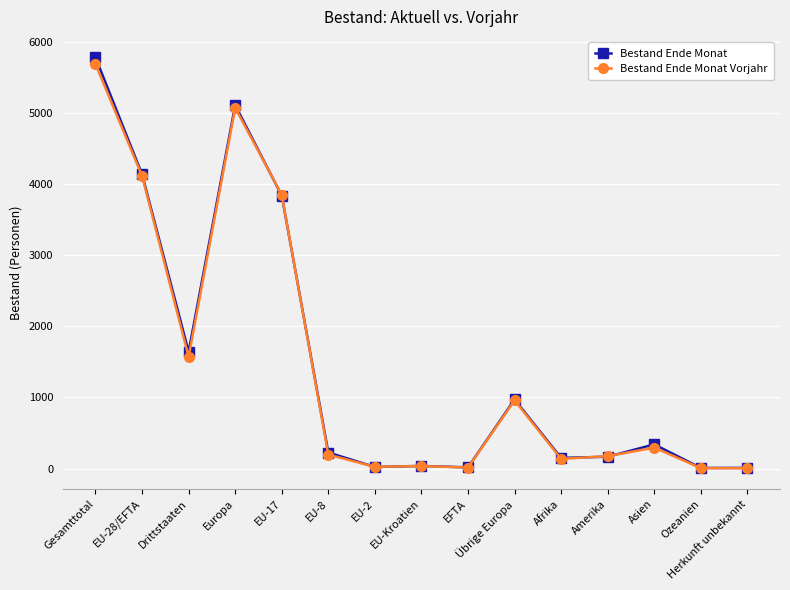

What is the value of the Bestand Ende Monat Vorjahr point at the 8th from the left?

35